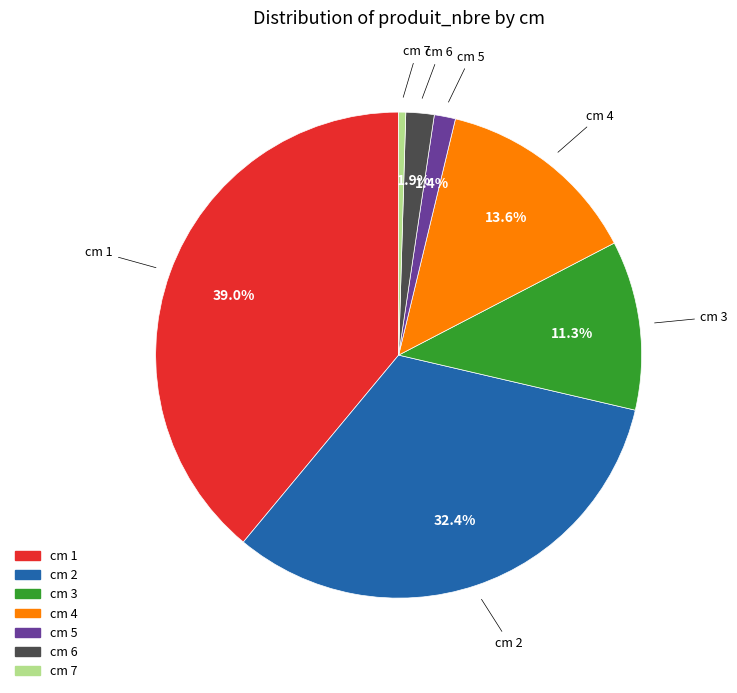

How many segments does this pie chart have?

7